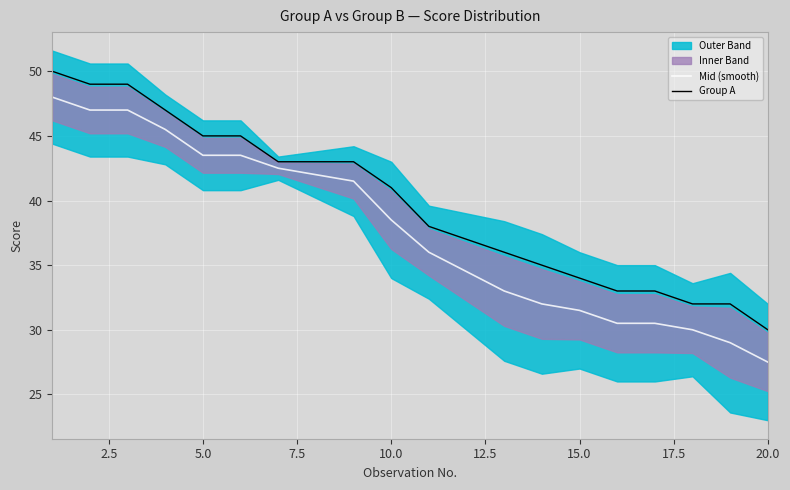

The value of Group A at 15.0 is 34.0. True or false?

True